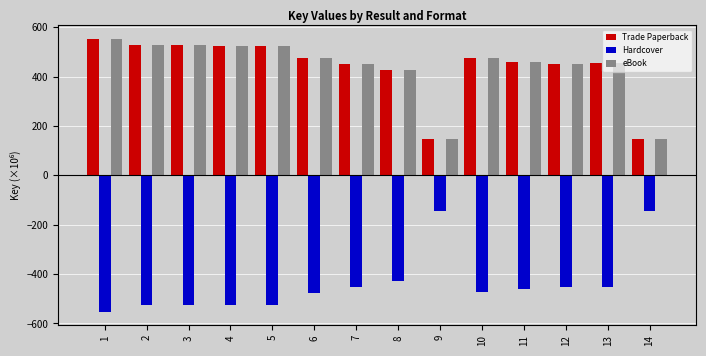

How many series are shown in this chart?

3